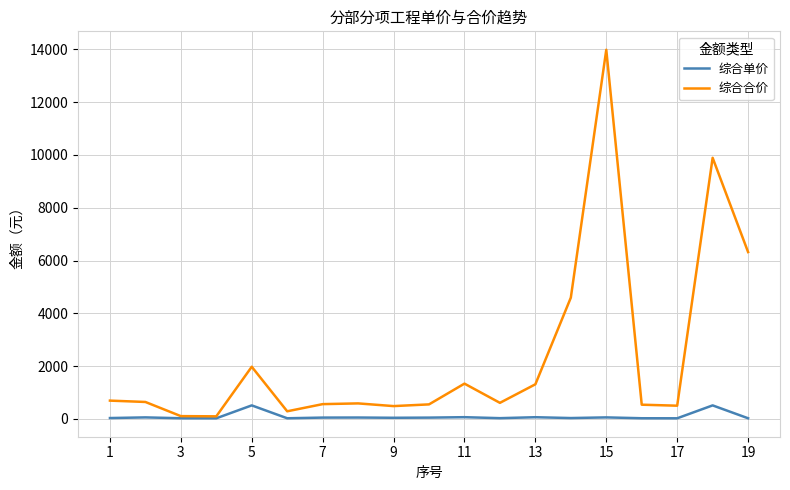

Which series has the largest range (max minus min)?

综合合价